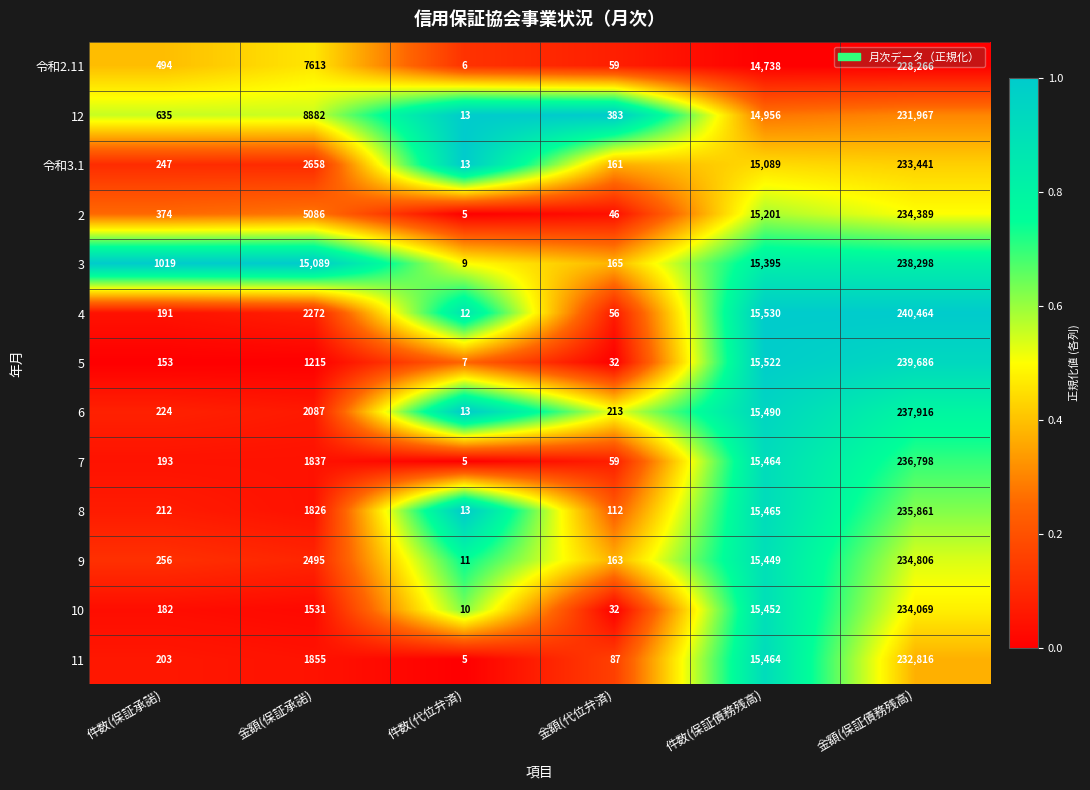

The 8 series shows 30 at 金額(代位弁済). True or false?

False